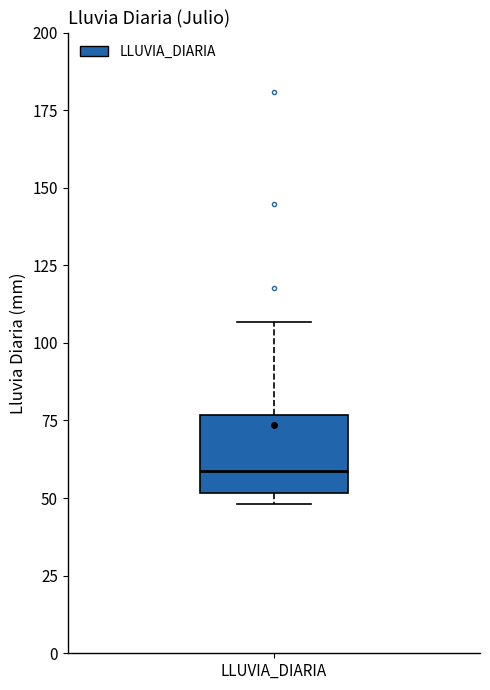

Transcribe this box plot: give where the median line is, the range the box spans, and where the two whiskers end, as read against the y-axis. The values are not printed on the chart, so give them approximately, as read against the axis.

median 60, box 50 to 75, whiskers 50 (just below the box's lower edge) to 105